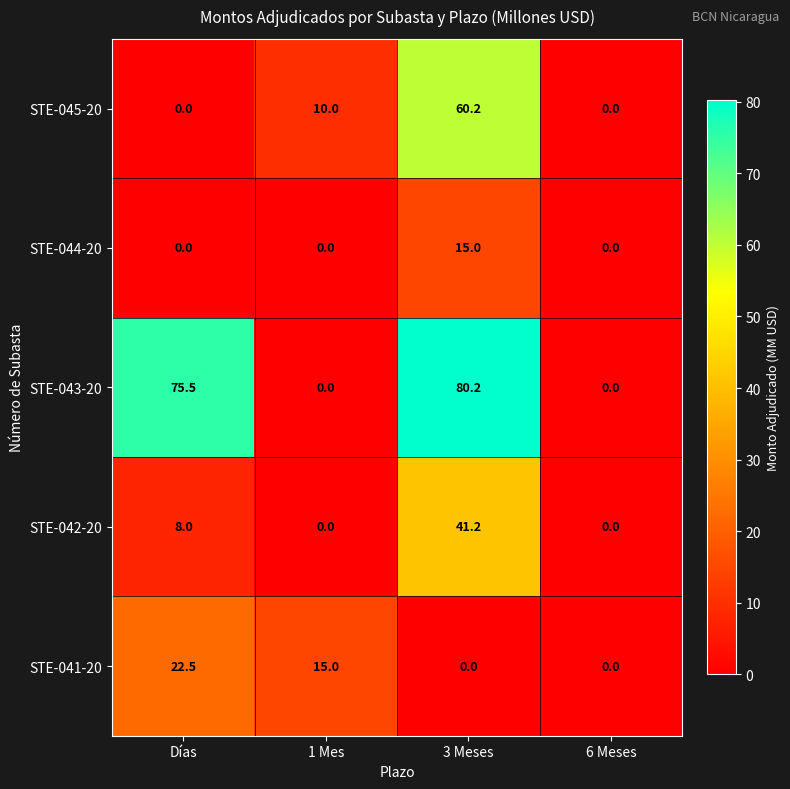

What is the sum of the STE-045-20 values at Días and 1 Mes?

10.0